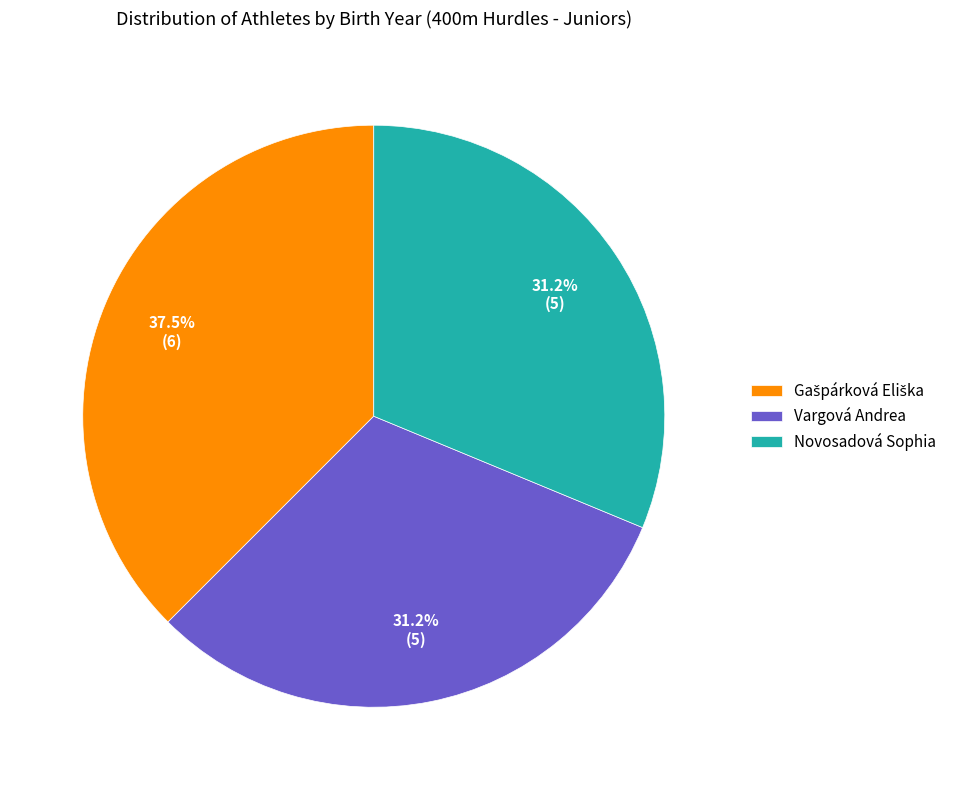

Approximately how many times larger is the value at Novosadová Sophia compared to Vargová Andrea?

1.0